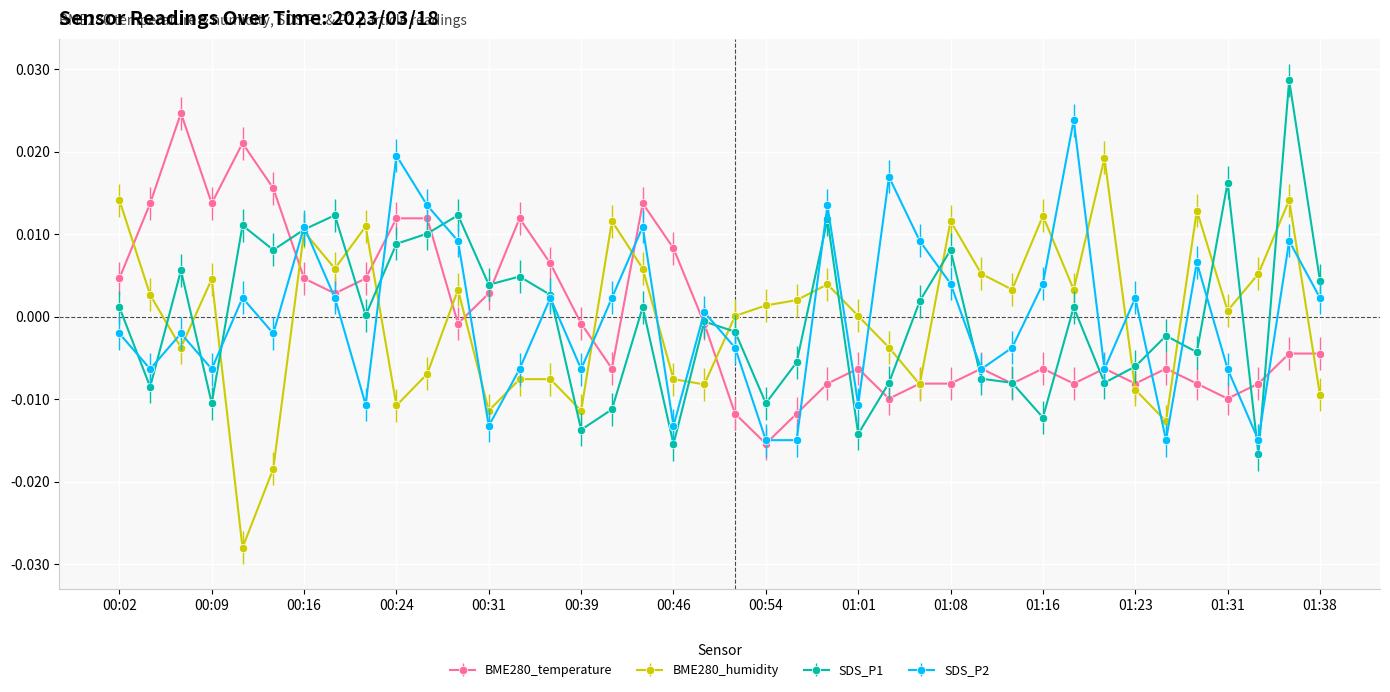

How many interior local peaks does the SDS_P2 series have?

13